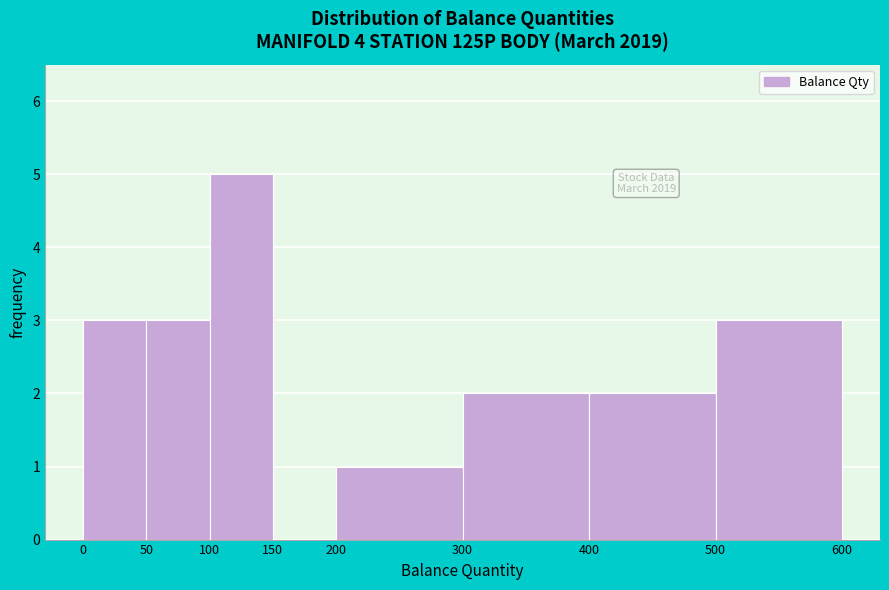

Over which range of the x-axis is the bar tallest?

100 to 150